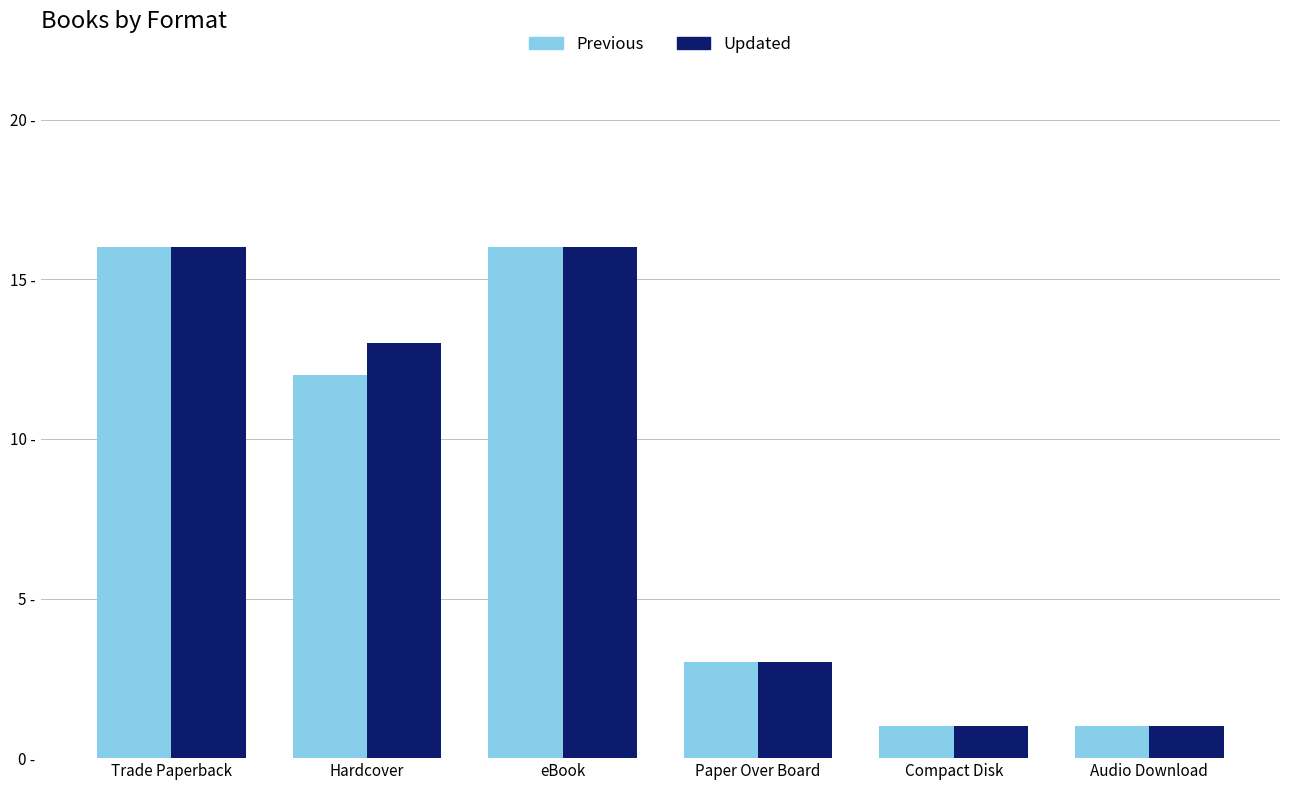

Which has a higher value, eBook or Audio Download?

eBook